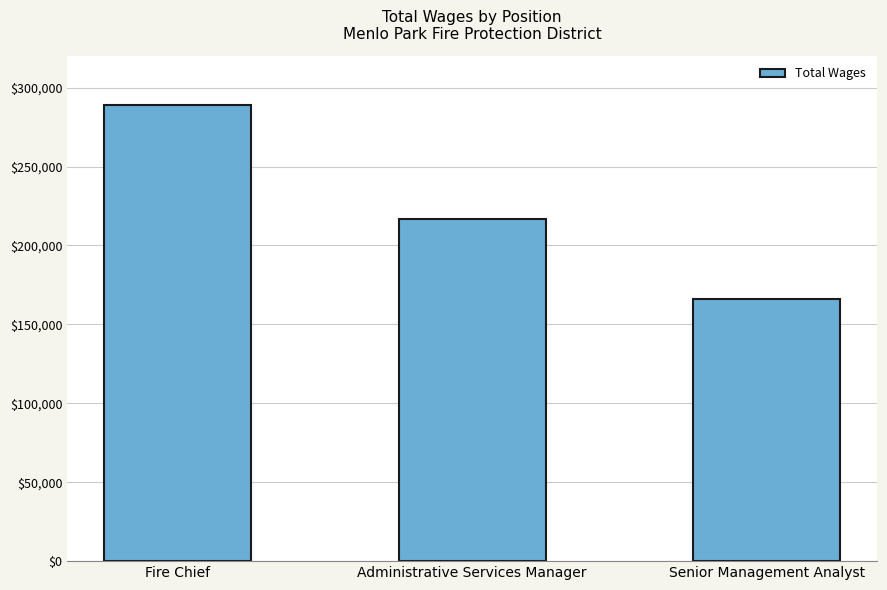

Where is the data nearest to the value 227520?

Administrative Services Manager